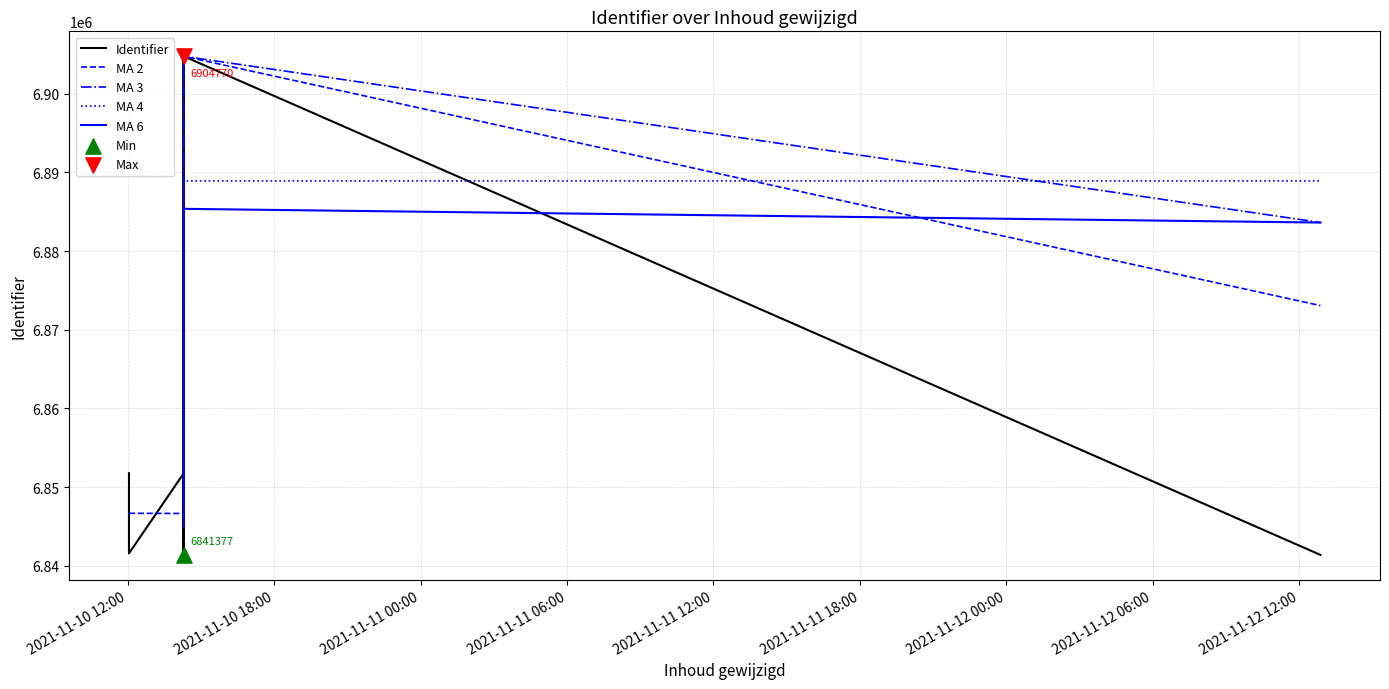

At how many categories does at least one series exceed 6882272?

5